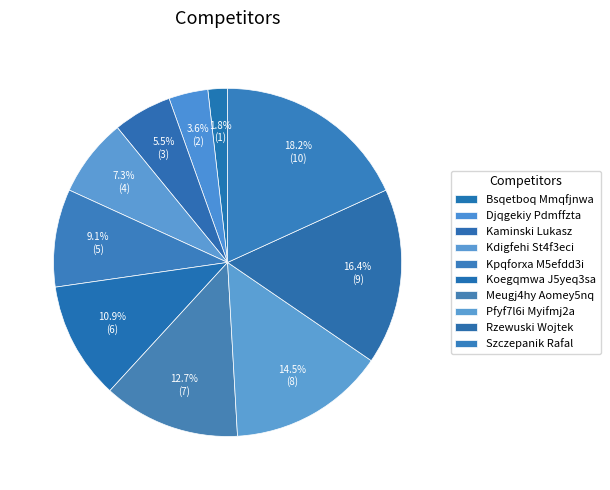

To the nearest percent, what is the difference between the largest and smallest slice percentages?

16%